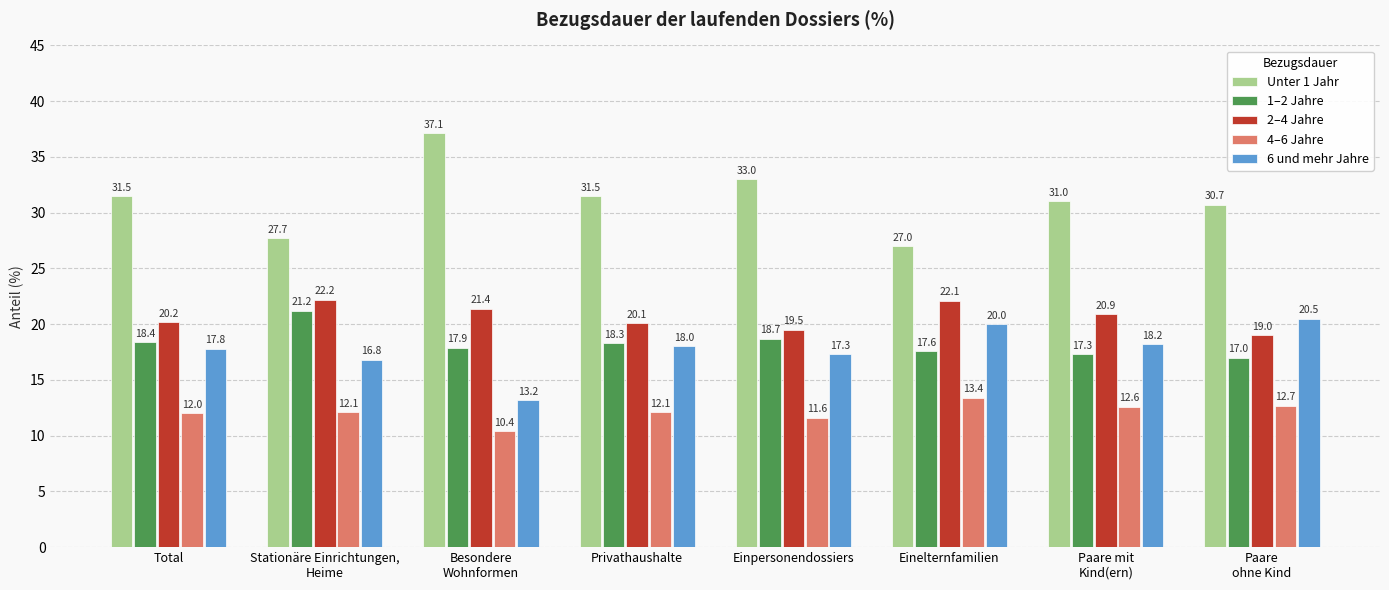

Reading left to right, transcribe all the data shown in this chart.

Unter 1 Jahr: Total=31.5	Stationäre Einrichtungen,
Heime=27.7	Besondere
Wohnformen=37.1	Privathaushalte=31.5	Einpersonendossiers=33.0	Einelternfamilien=27.0	Paare mit
Kind(ern)=31.0	Paare
ohne Kind=30.7
1–2 Jahre: Total=18.4	Stationäre Einrichtungen,
Heime=21.2	Besondere
Wohnformen=17.9	Privathaushalte=18.3	Einpersonendossiers=18.7	Einelternfamilien=17.6	Paare mit
Kind(ern)=17.3	Paare
ohne Kind=17.0
2–4 Jahre: Total=20.2	Stationäre Einrichtungen,
Heime=22.2	Besondere
Wohnformen=21.4	Privathaushalte=20.1	Einpersonendossiers=19.5	Einelternfamilien=22.1	Paare mit
Kind(ern)=20.9	Paare
ohne Kind=19.0
4–6 Jahre: Total=12.0	Stationäre Einrichtungen,
Heime=12.1	Besondere
Wohnformen=10.4	Privathaushalte=12.1	Einpersonendossiers=11.6	Einelternfamilien=13.4	Paare mit
Kind(ern)=12.6	Paare
ohne Kind=12.7
6 und mehr Jahre: Total=17.8	Stationäre Einrichtungen,
Heime=16.8	Besondere
Wohnformen=13.2	Privathaushalte=18.0	Einpersonendossiers=17.3	Einelternfamilien=20.0	Paare mit
Kind(ern)=18.2	Paare
ohne Kind=20.5